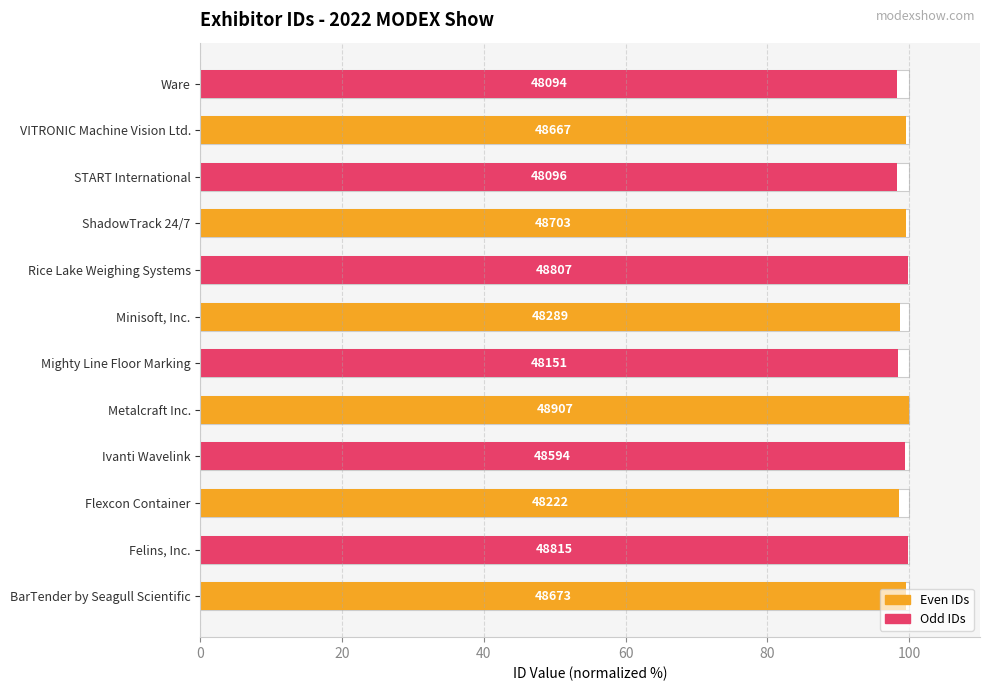

List the series in order of their overall mean, lowest first.

Odd IDs, Even IDs